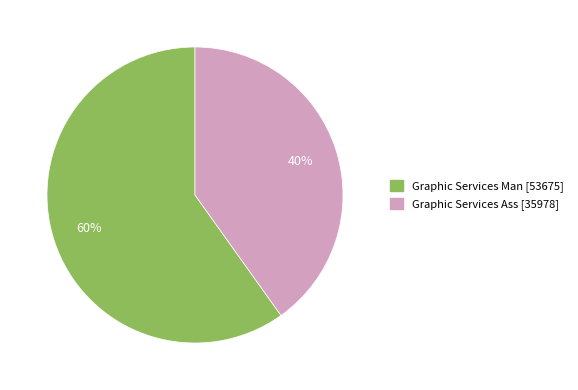

To the nearest percent, what portion does Graphic Services Ass represent?

40%